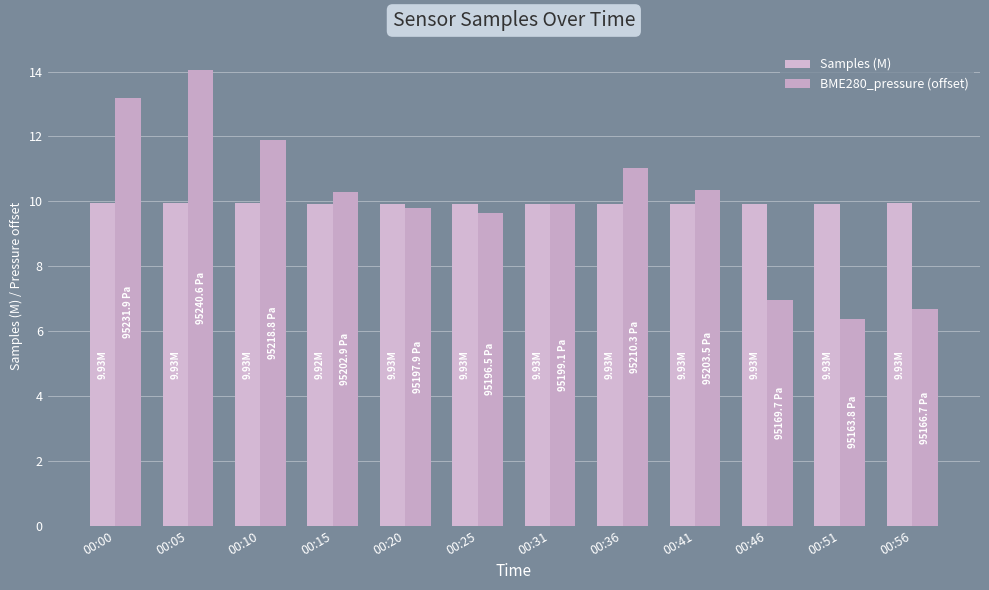

What is the sum of all Samples (M) values?

119.2